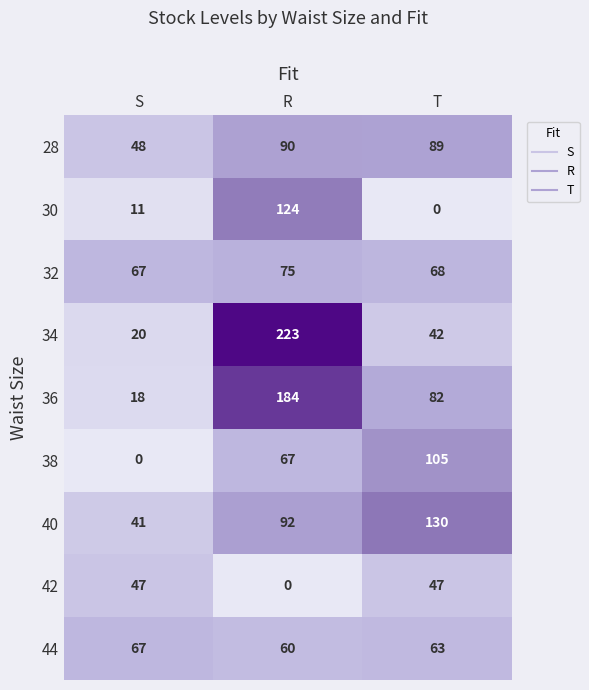

Which series has the largest total across all categories?

34